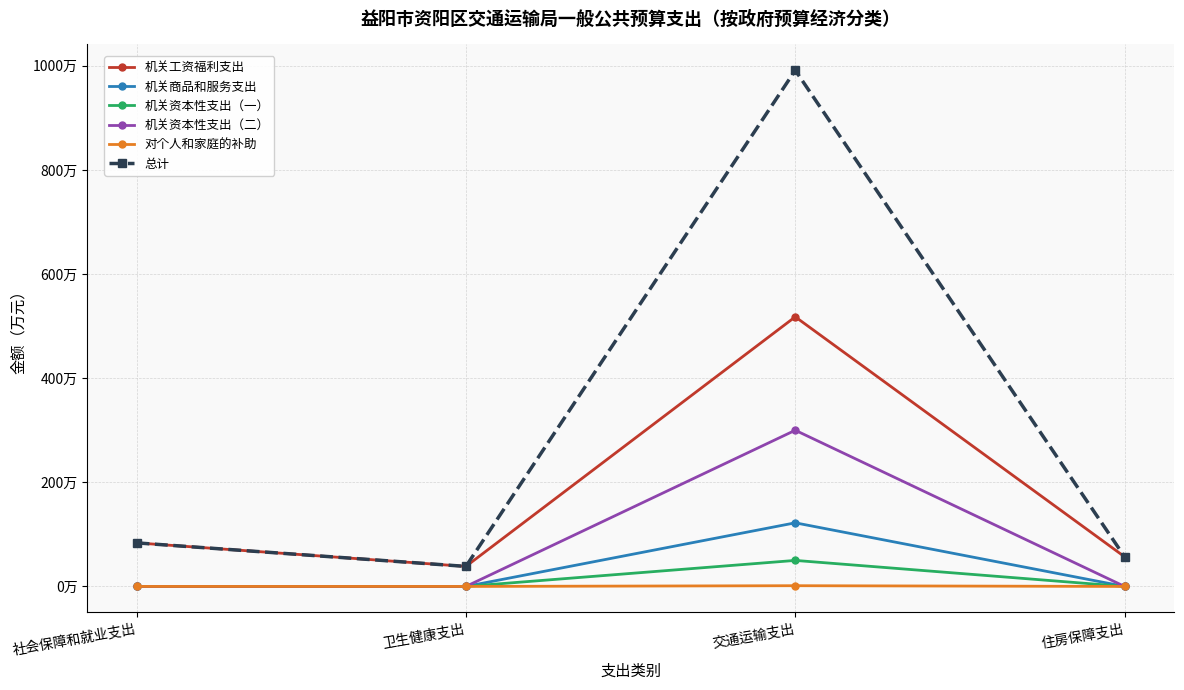

Does the chart have visible grid lines?

Yes